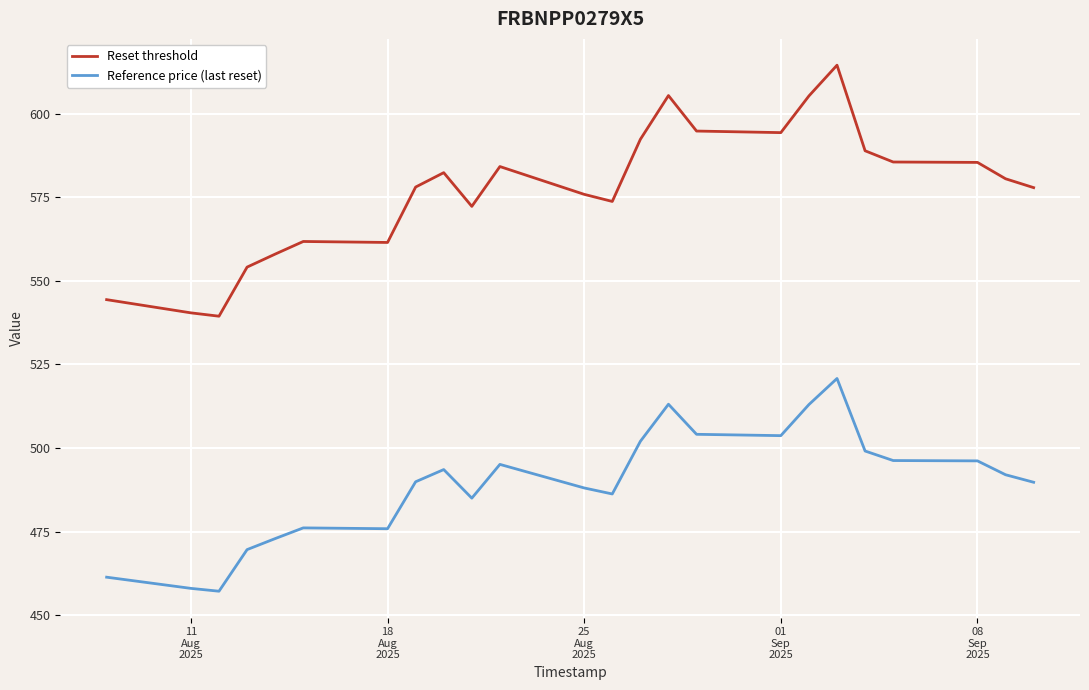

What is the minimum value for Reference price (last reset)?

457.1